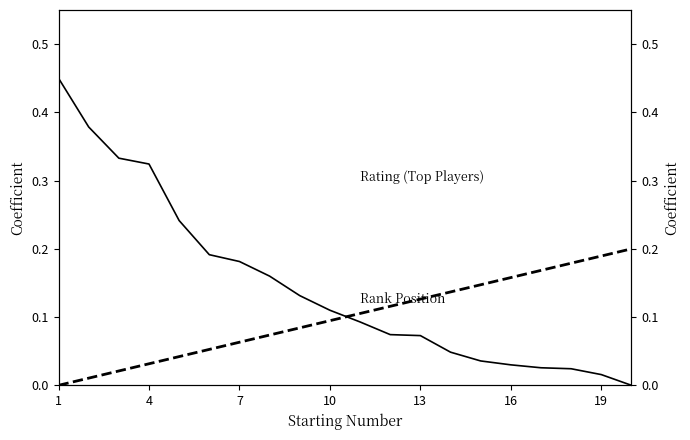

List the series in order of their overall mean, lowest first.

Rank Position, Rating (Top Players)